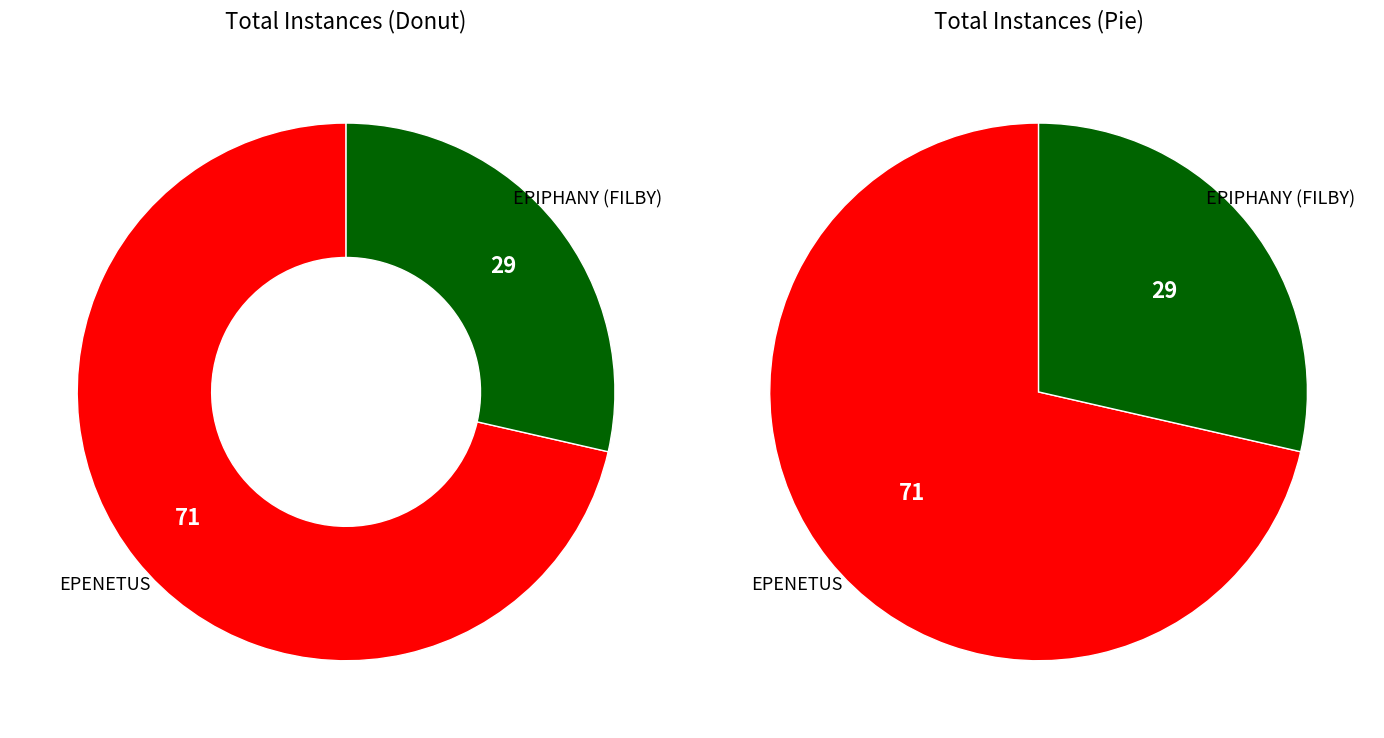

Do EPIPHANY (FILBY) and EPENETUS together represent more than half of the pie?

Yes